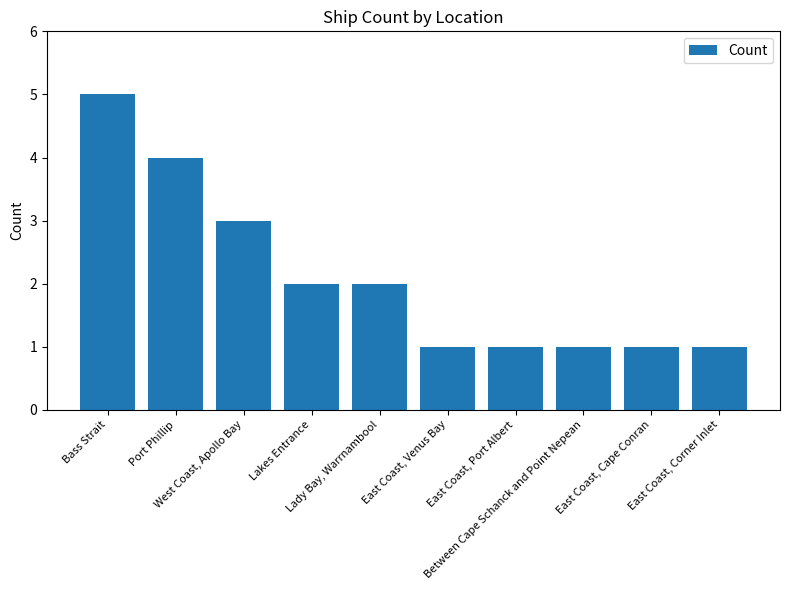

Between East Coast, Cape Conran and Bass Strait, which is larger?

Bass Strait